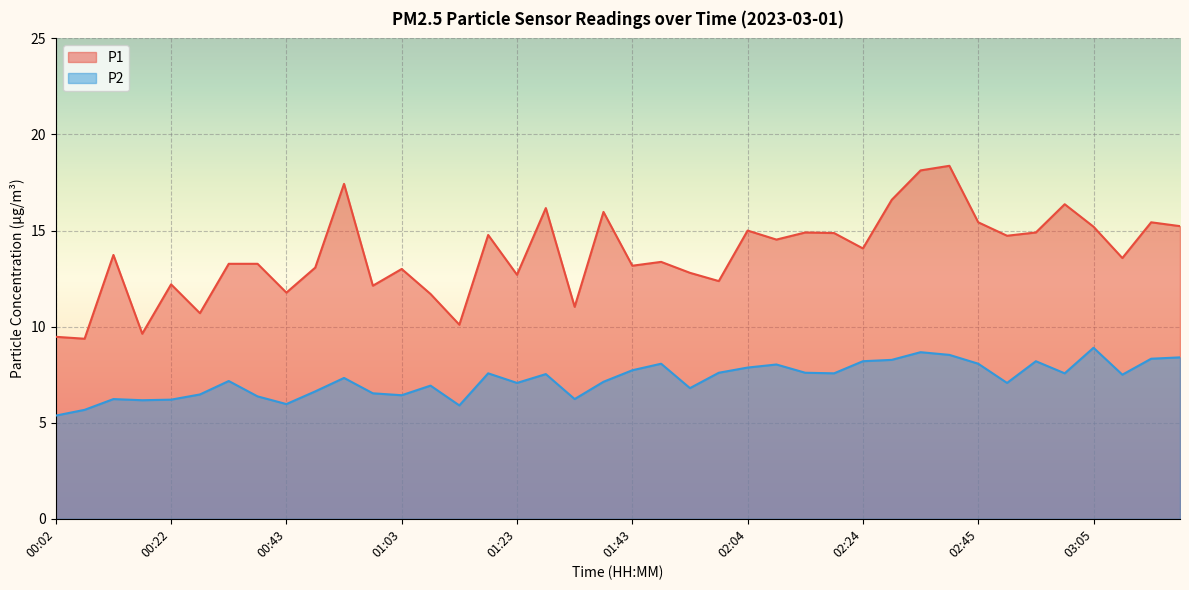

Which series has the largest total across all categories?

P1